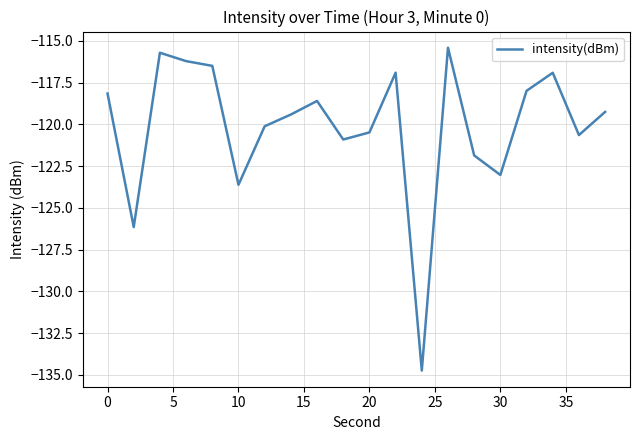

How many interior local peaks (higher than both neighbors) does the data have?

5